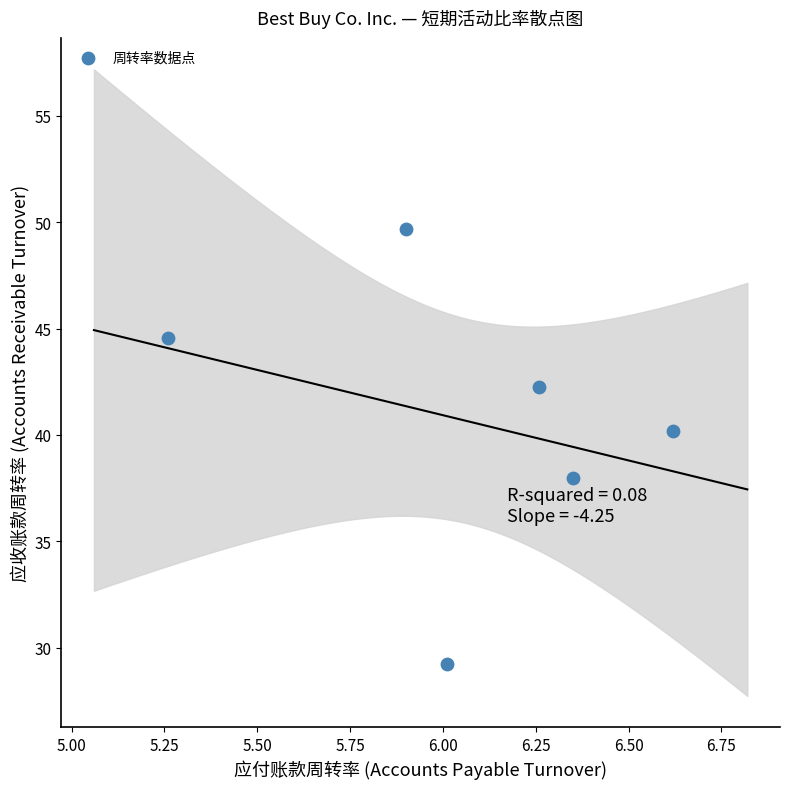

What is the average X value?

6.1